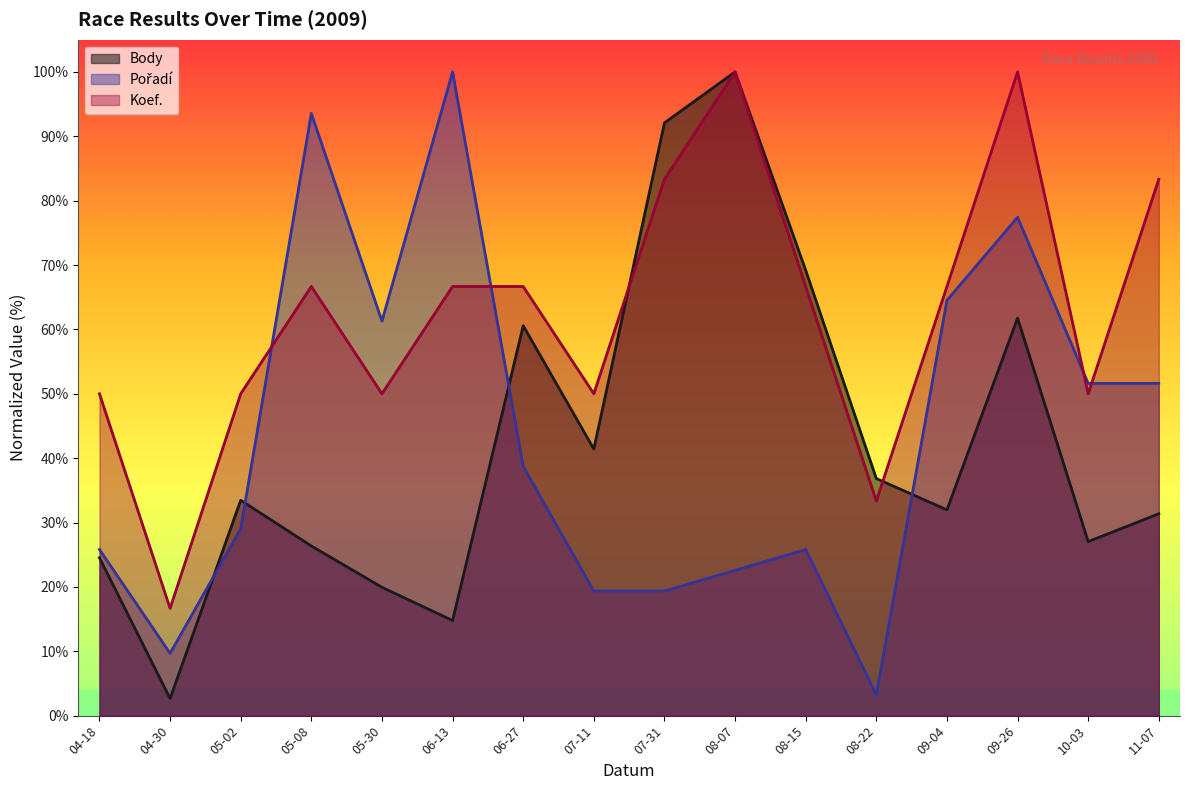

What is the total value across all series at 08-07?

222.6